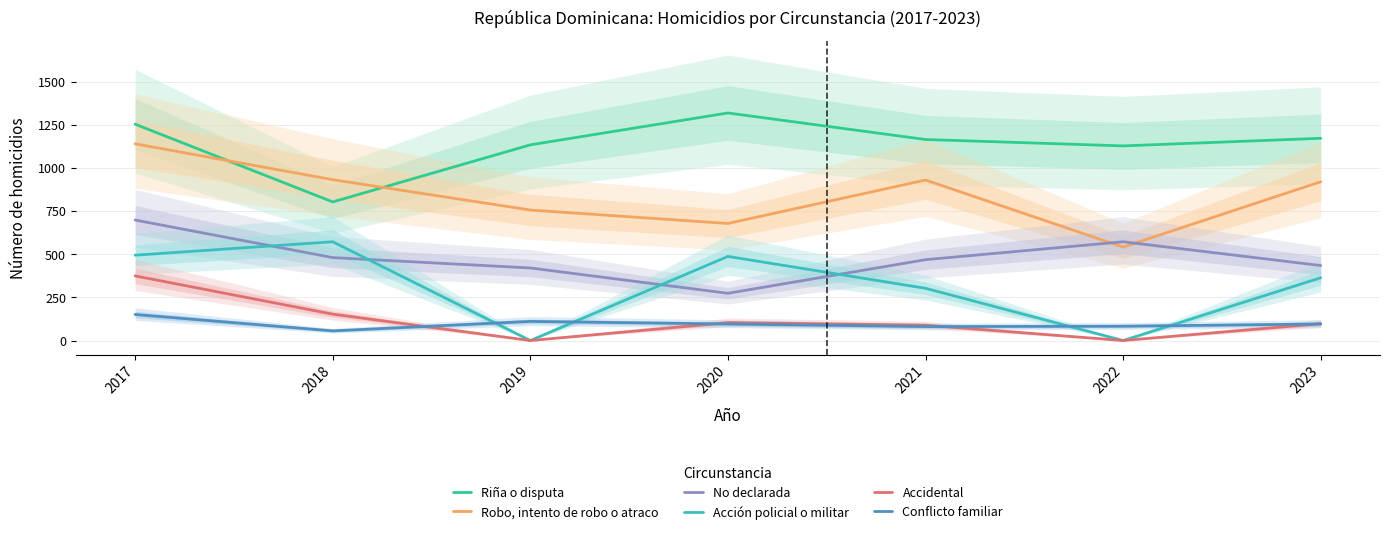

Between 2020 and 2023, which is larger?

2020